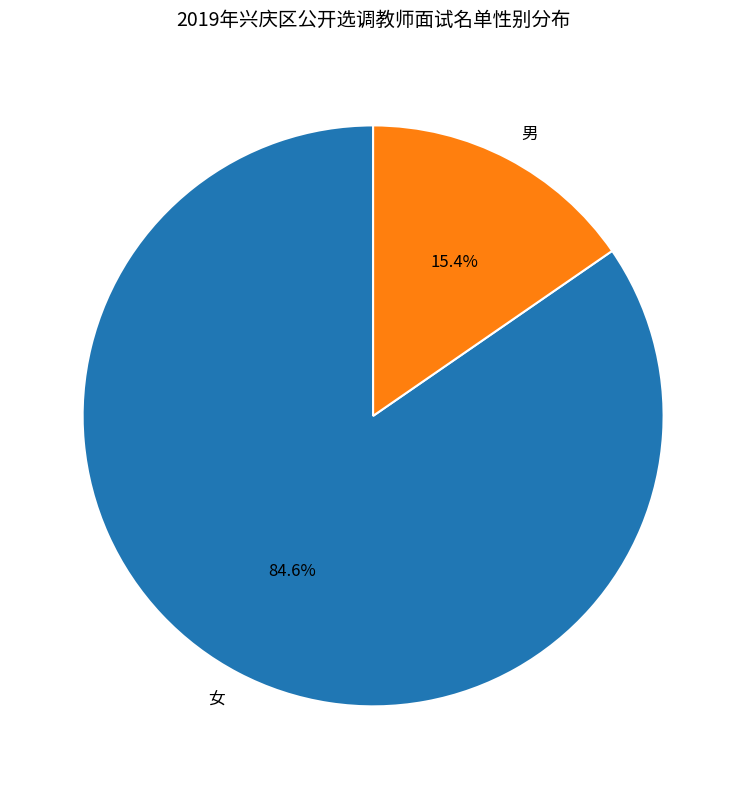

Which category has the biggest portion of the pie?

女